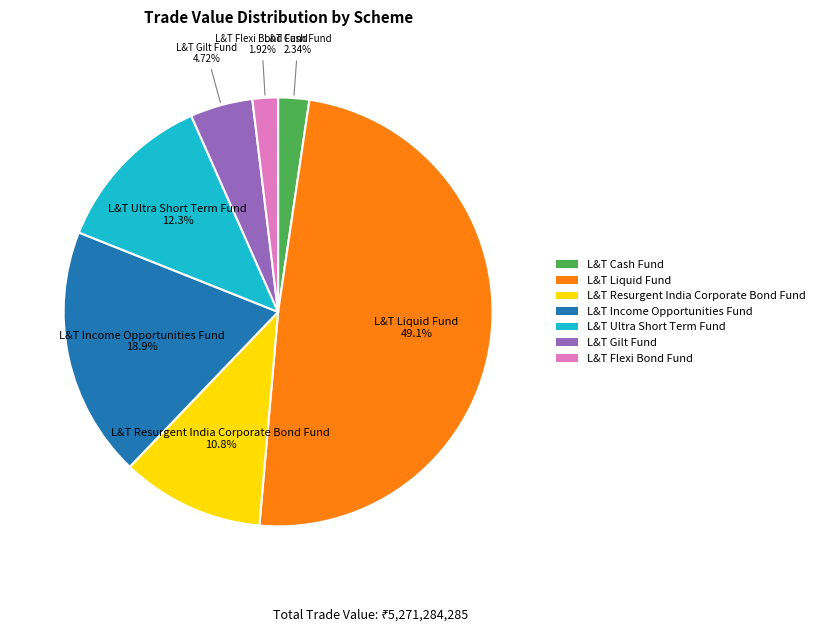

Is there any slice that represents more than half of the pie?

No